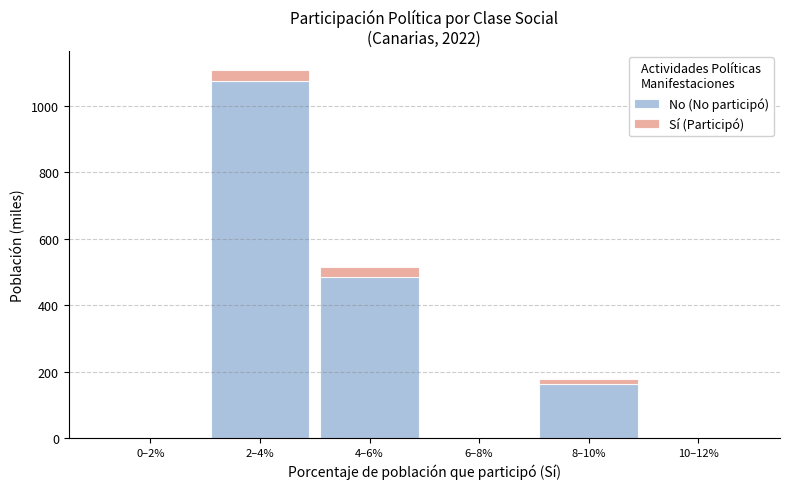

Reading left to right, list the values for the No (No participó) series.

0–2%=0.0	2–4%=1075.9	4–6%=486.2	6–8%=0.0	8–10%=161.6	10–12%=0.0